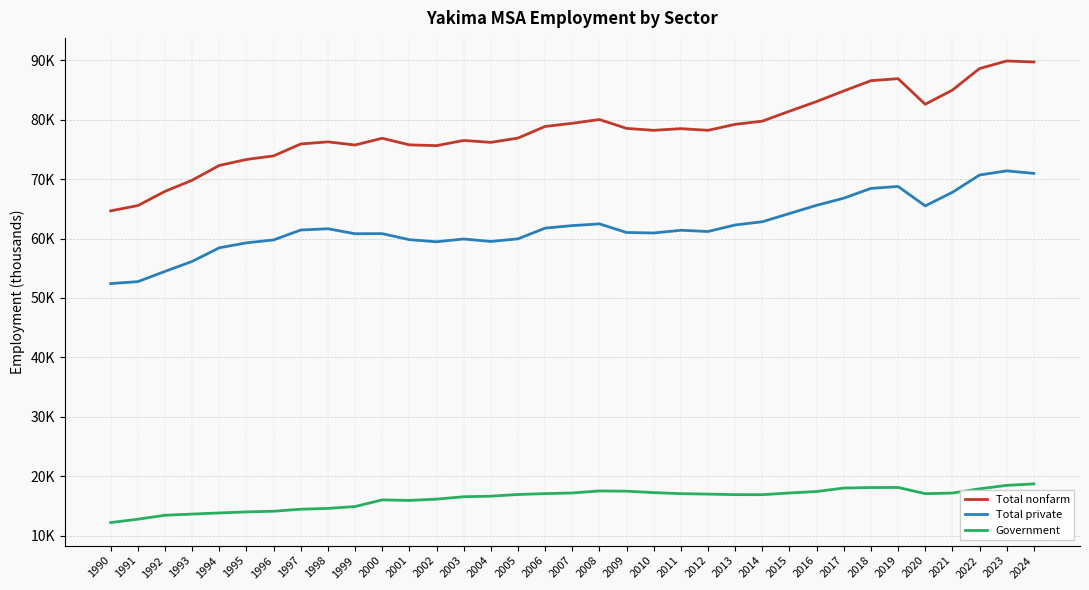

In Total private, how many points are higher than both neighbors (excluding endpoints)?

7